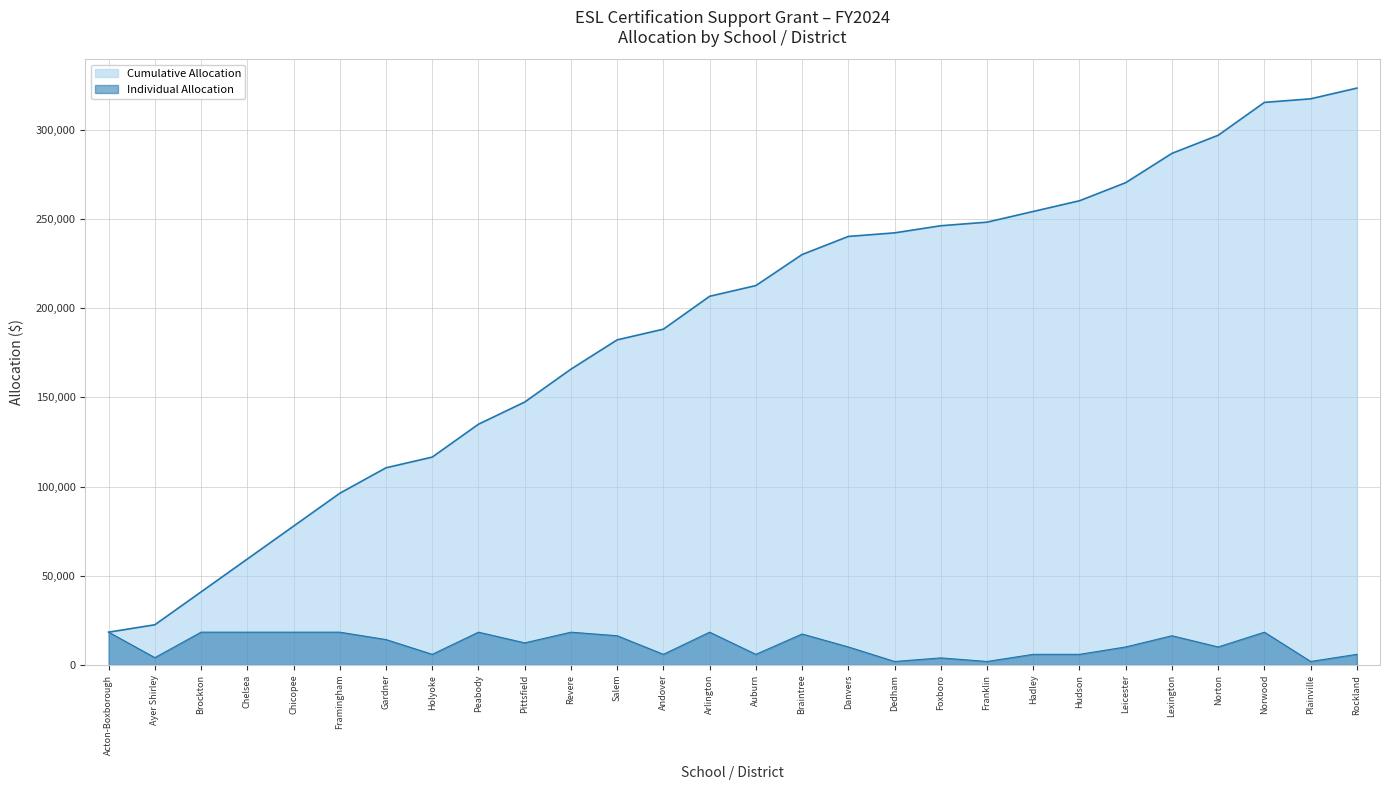

What is the minimum value for Individual Allocation?

2000